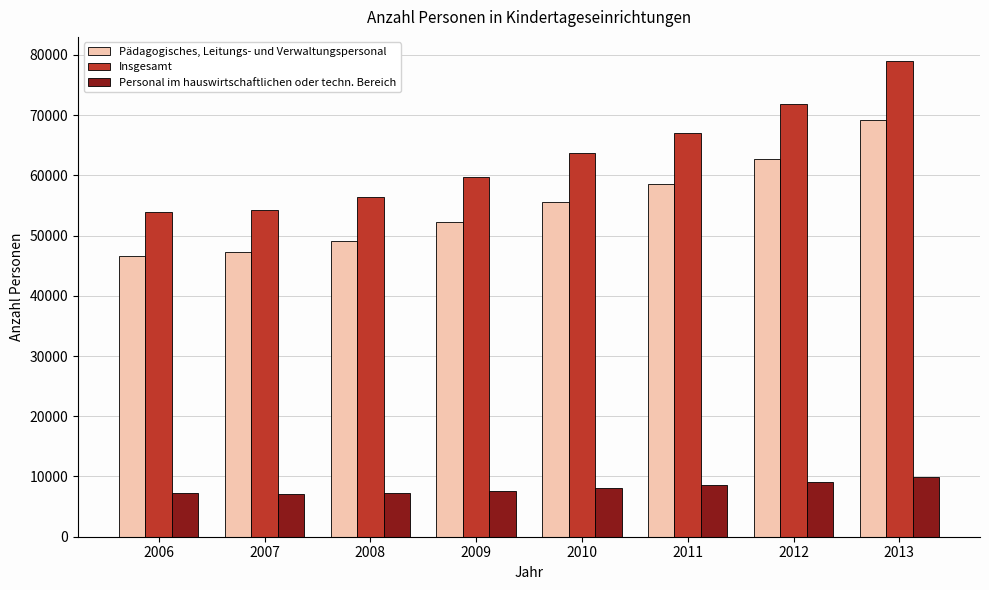

Which series has the widest spread of values?

Insgesamt